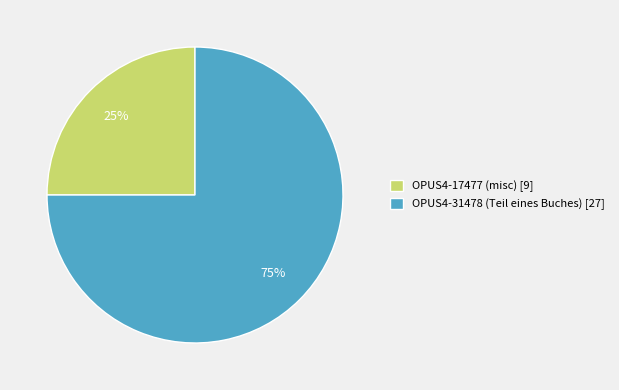

To the nearest percent, what is the difference between the largest and smallest slice percentages?

50%